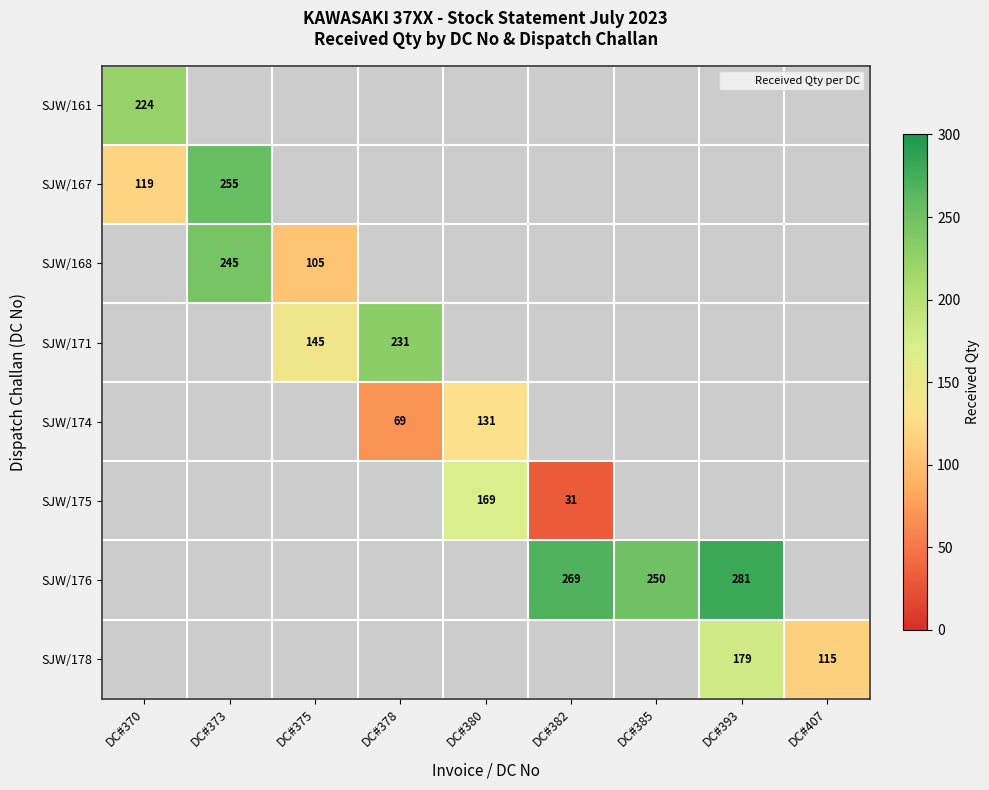

At how many categories does at least one series exceed 276?

1